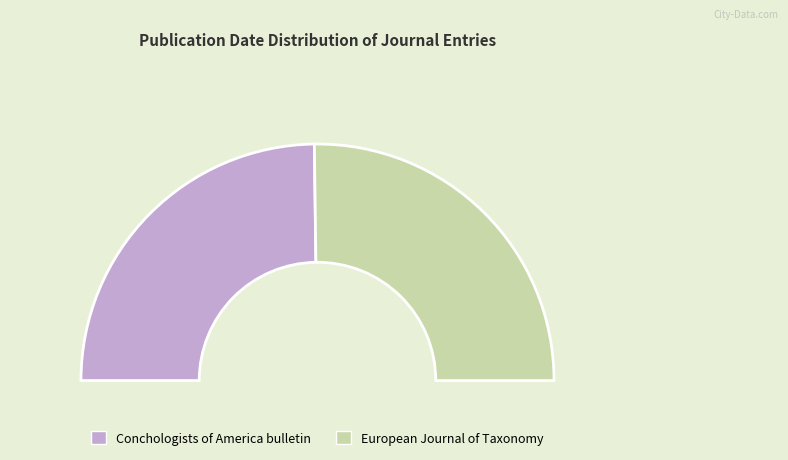

How many segments does this pie chart have?

2